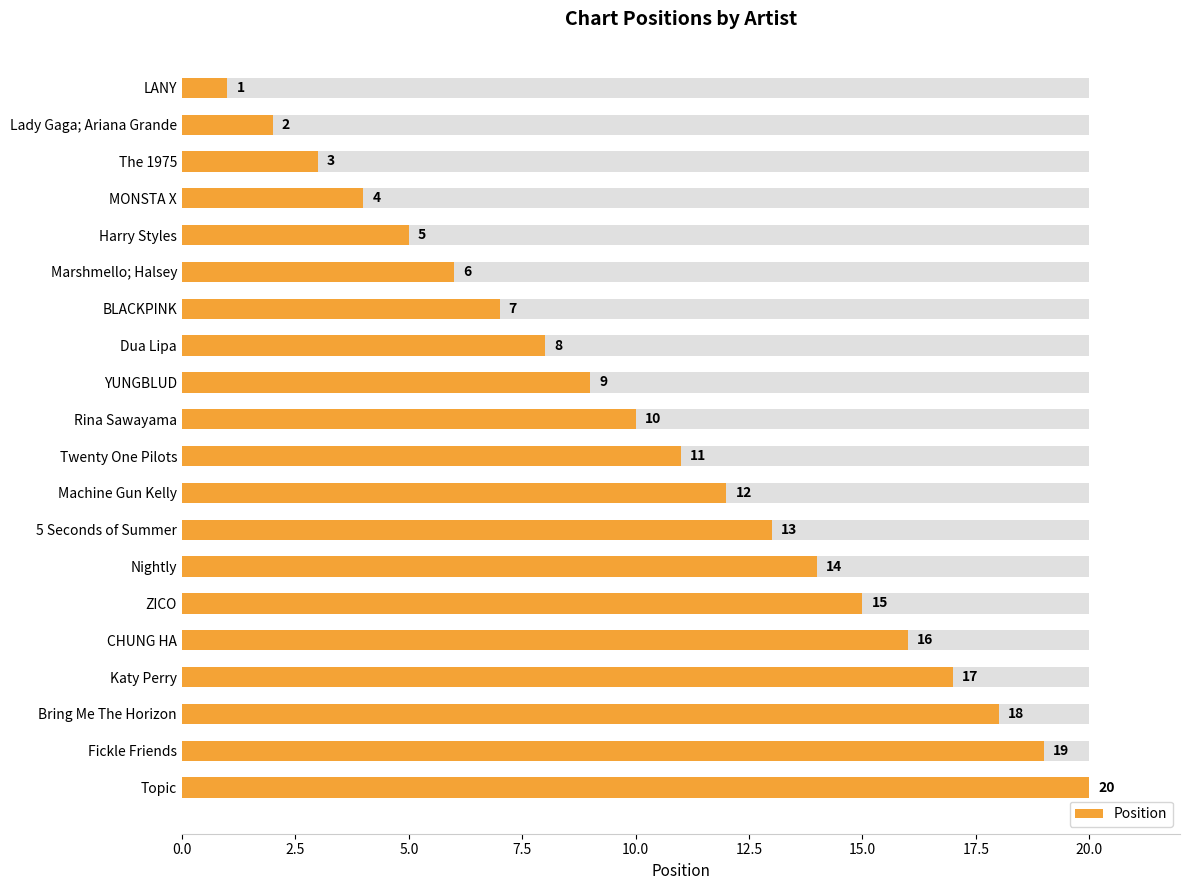

The chart shows a value of 2 at Harry Styles. True or false?

False